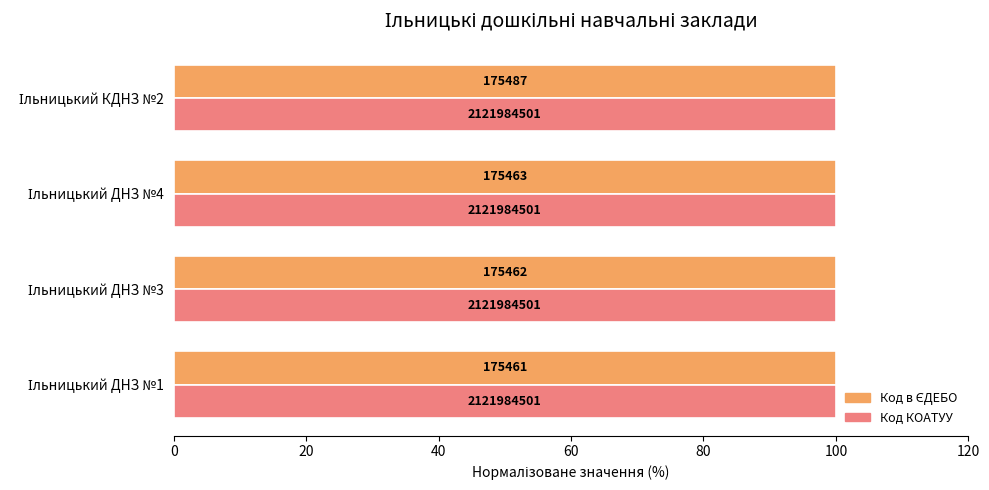

Count the number of data series in this chart.

2